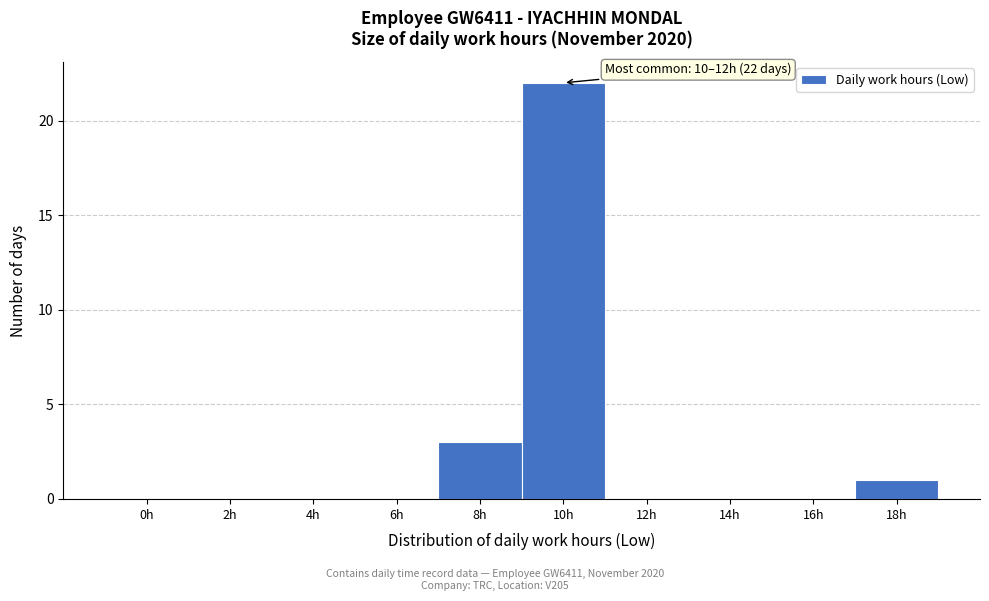

Reading right to left, list all the values displayed in this chart.

18h=1	16h=0	14h=0	12h=0	10h=22	8h=3	6h=0	4h=0	2h=0	0h=0